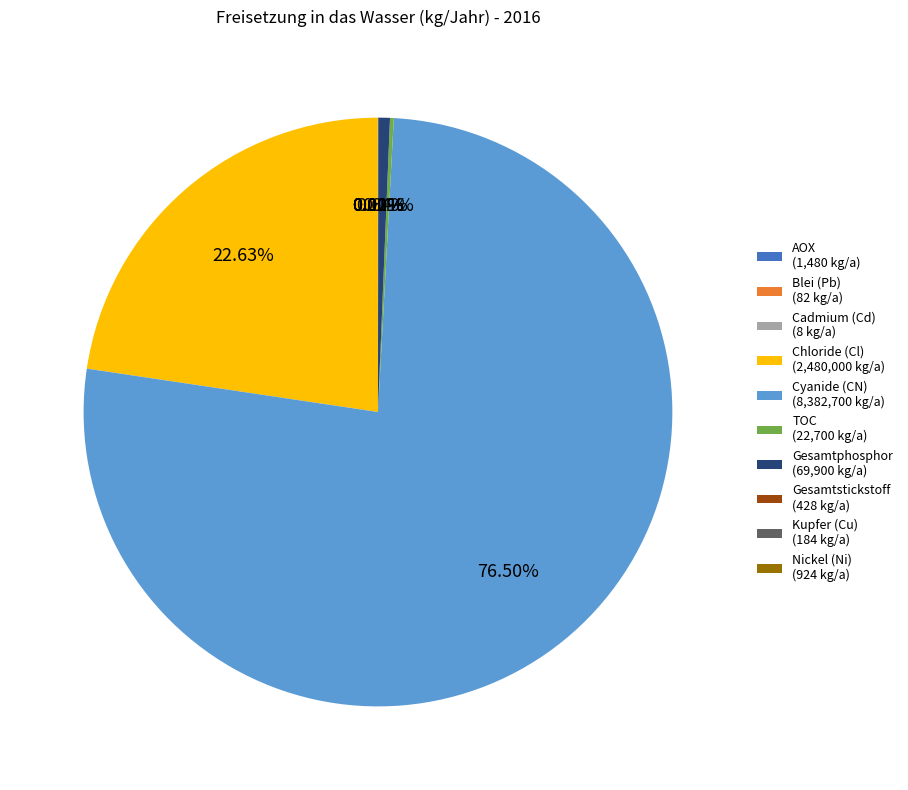

What is the majority slice?

Cyanide (CN) (8,382,700 kg/a)